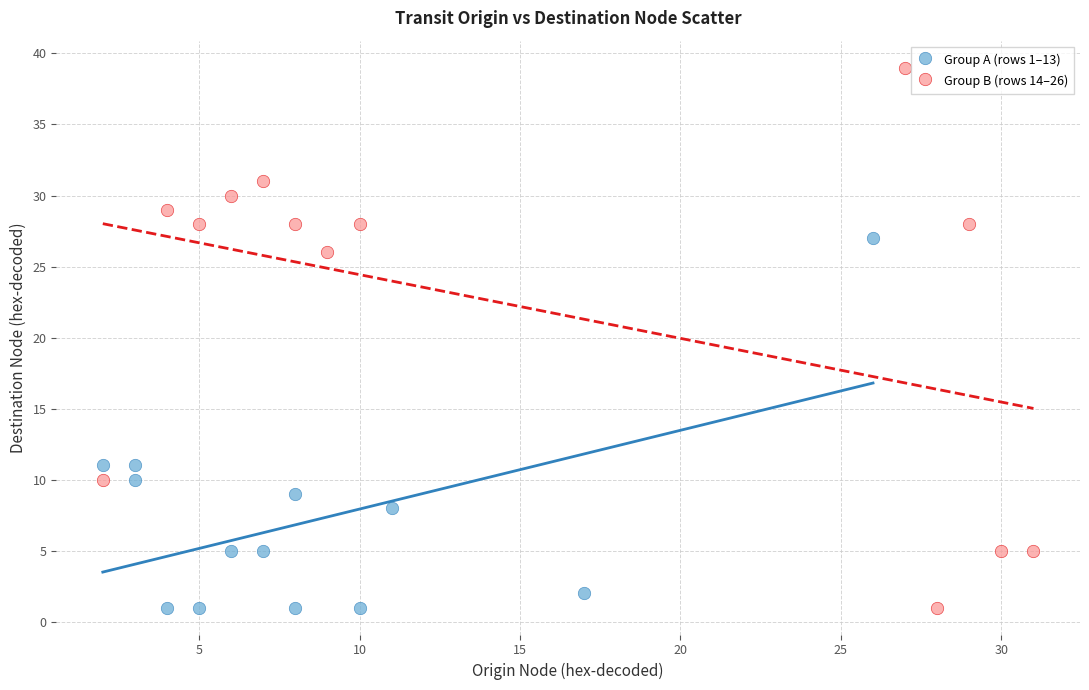

Which series has the largest Y range (max minus min)?

Group B (rows 14–26)